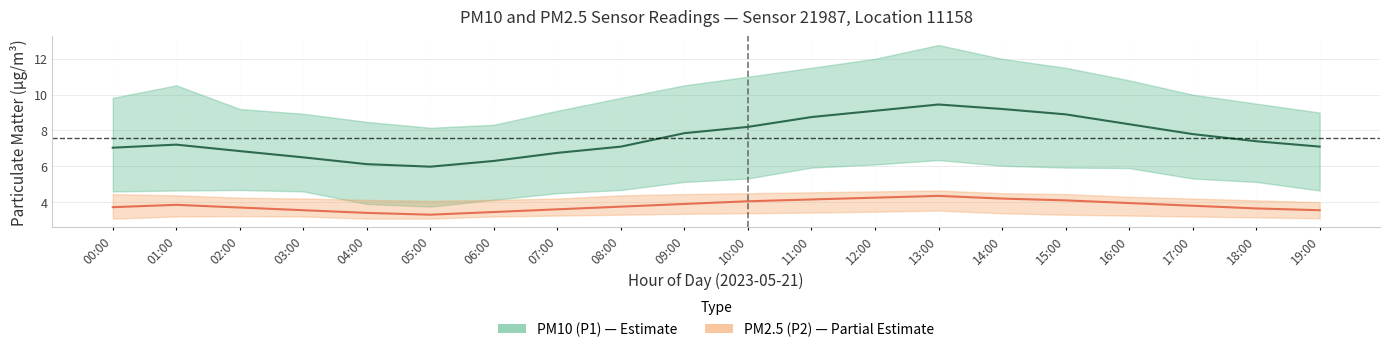

What is the total value across all series at 01:00?

11.1